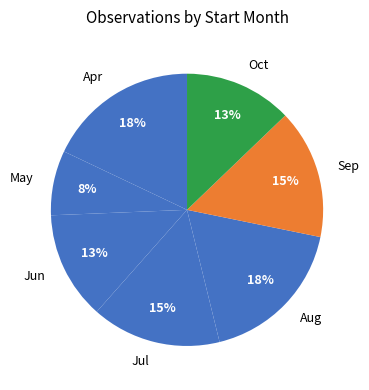

To the nearest percent, what portion does Oct represent?

13%